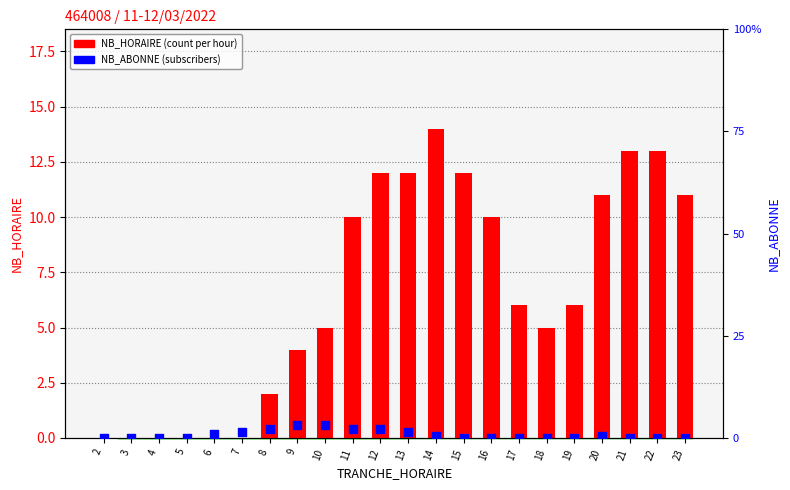

Which series reaches the minimum Y coordinate?

NB_HORAIRE